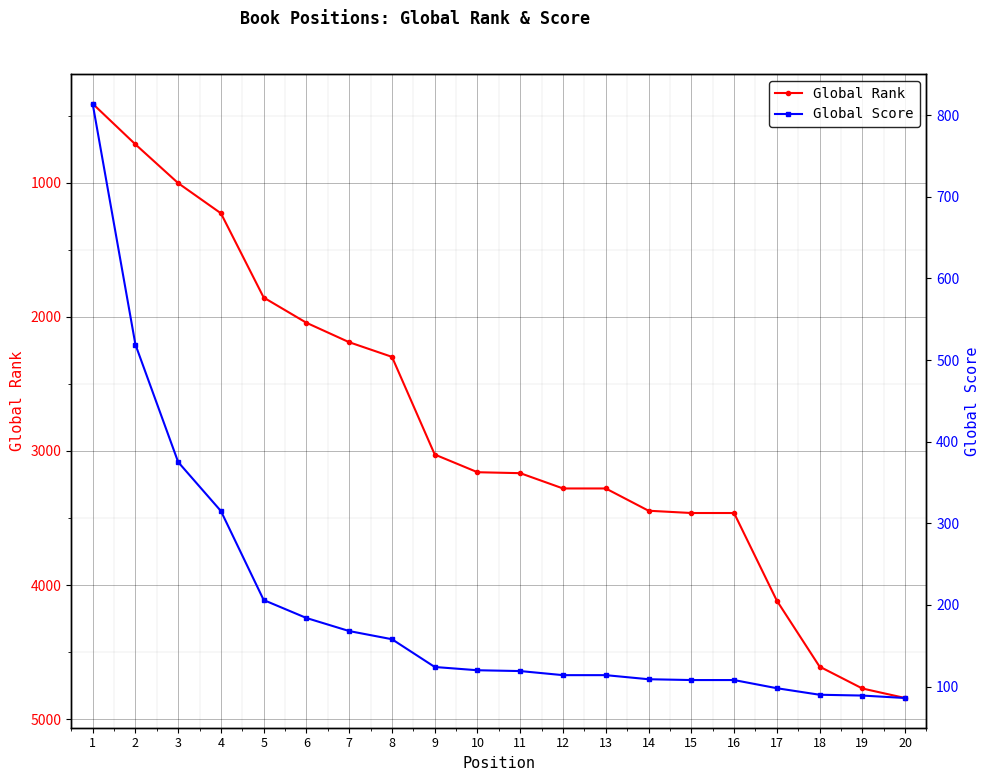

How many lines are shown in the chart?

2